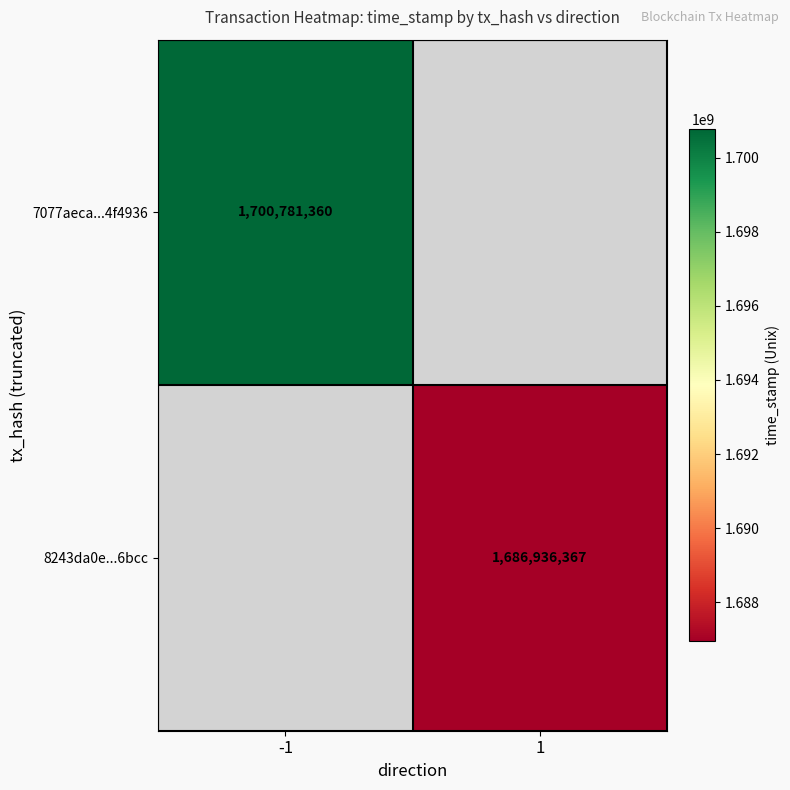

True or false: 8243da0e...6bcc has a value of 2476152603 at 1.

False